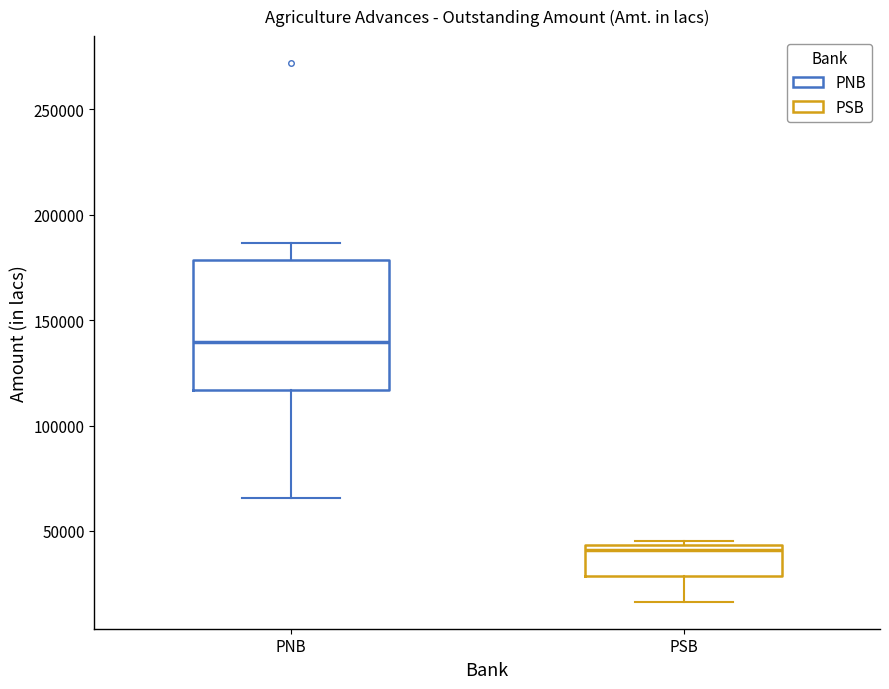

Where does the lower whisker of the box for PSB end on the y-axis? The values are not printed on the chart, so give them approximately, as read against the axis.

15000